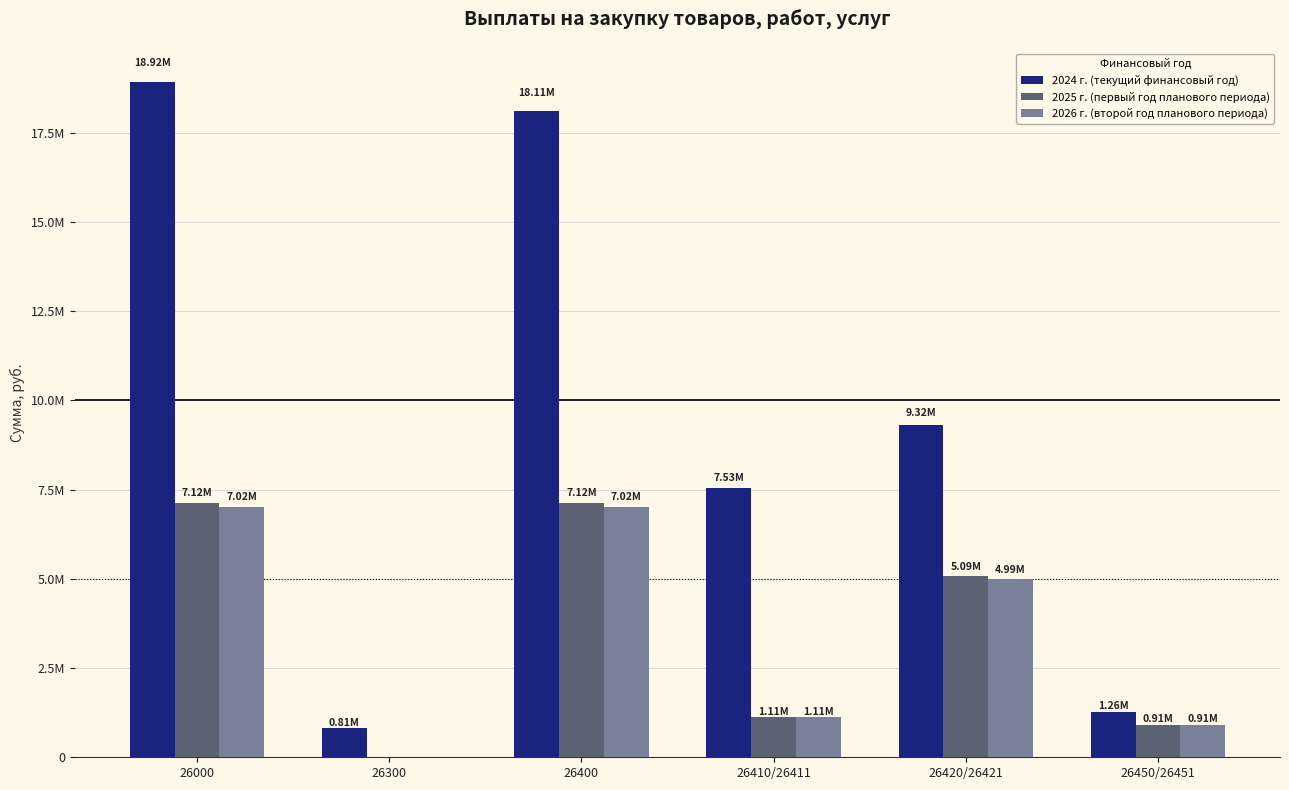

At which category is the sum across all series the highest?

26000